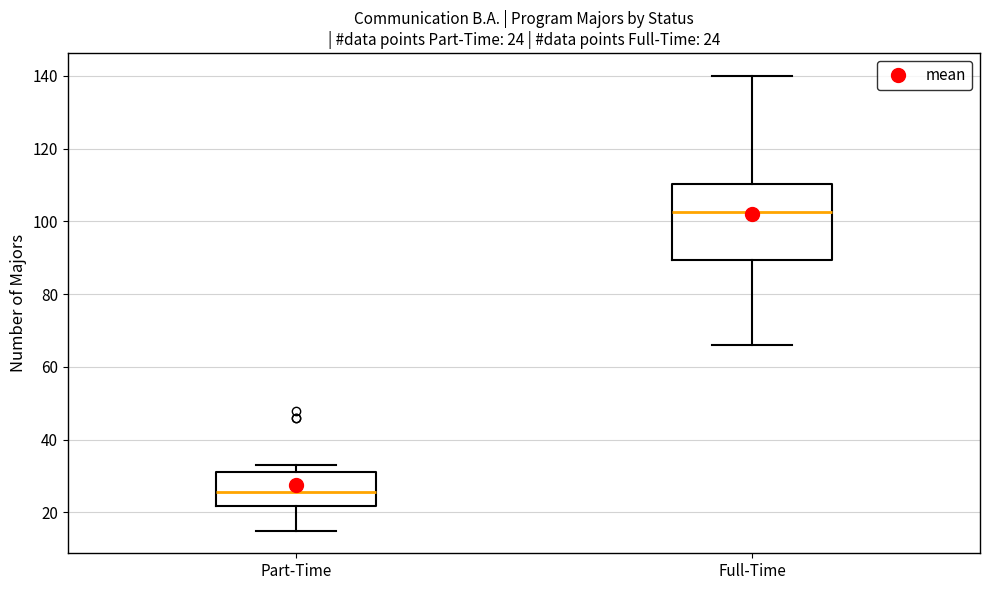

Which box has the highest median line?

Full-Time